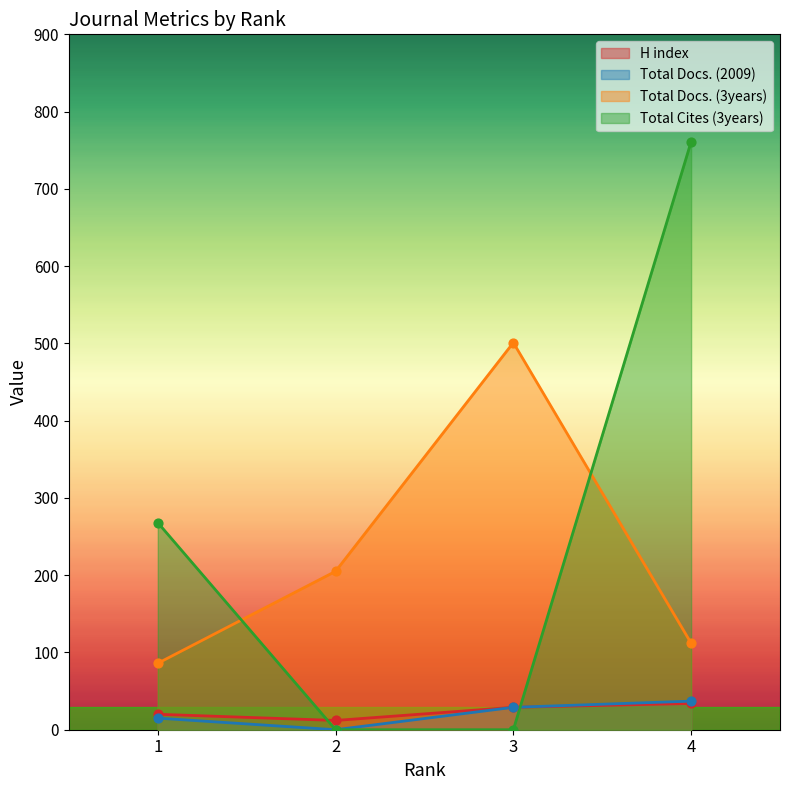

At how many categories does at least one series exceed 404?

2